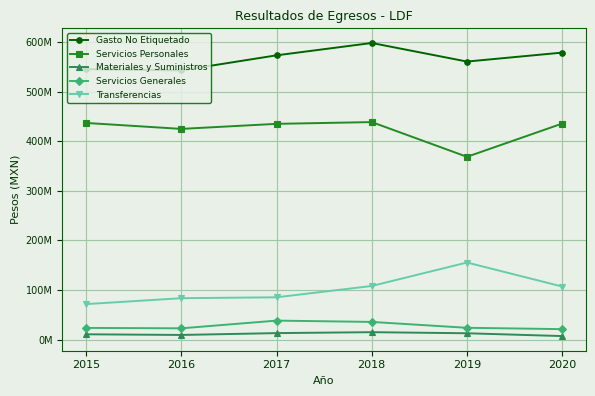

Reading left to right, extract all data points from this chart.

Gasto No Etiquetado: 545858004.0	543378674.0	573789916.0	598704816.7	561201390.7	579300000.0
Servicios Personales: 437273463.0	425251958.0	435444946.0	439024664.6	368901807.0	436000000.0
Materiales y Suministros: 10588878.0	9255396.0	12966690.0	14864766.8	12663121.5	7000000.0
Servicios Generales: 23469389.0	22632308.0	38216626.0	35561364.0	23699742.2	21000000.0
Transferencias: 71525256.0	83426537.0	85299741.0	108110878.3	155492494.0	107000000.0